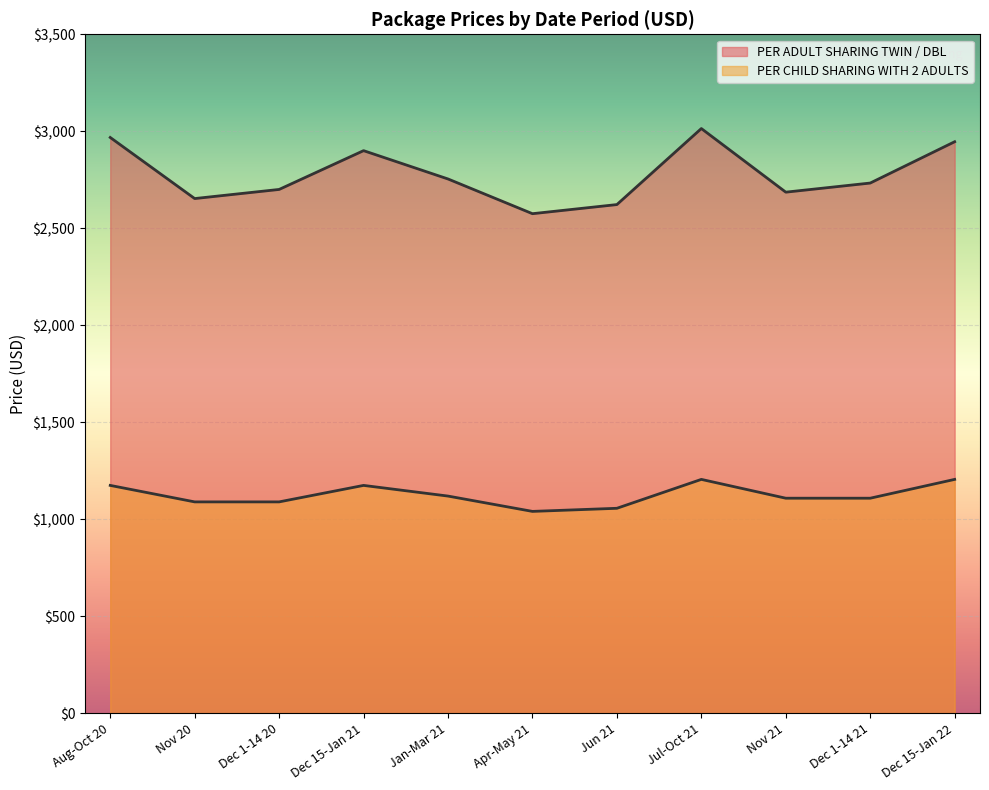

Which series has the largest range (max minus min)?

PER ADULT SHARING TWIN / DBL